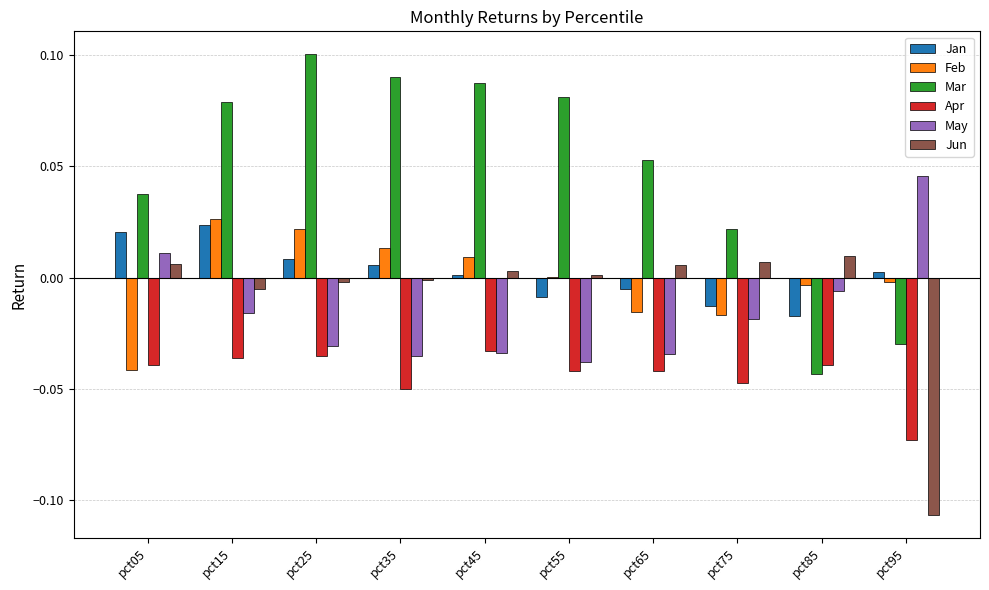

Which series has the largest range (max minus min)?

Mar